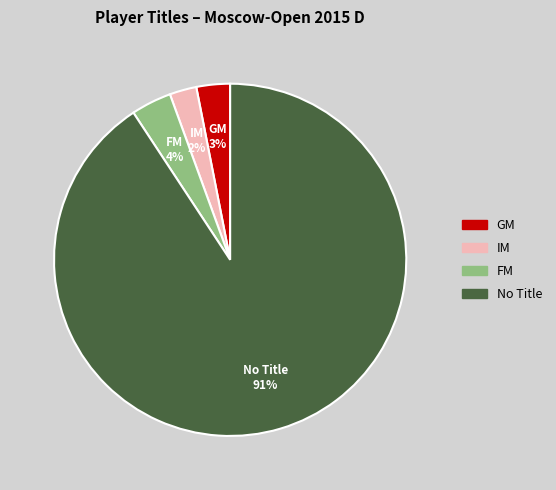

What is the smallest slice in the pie chart?

IM